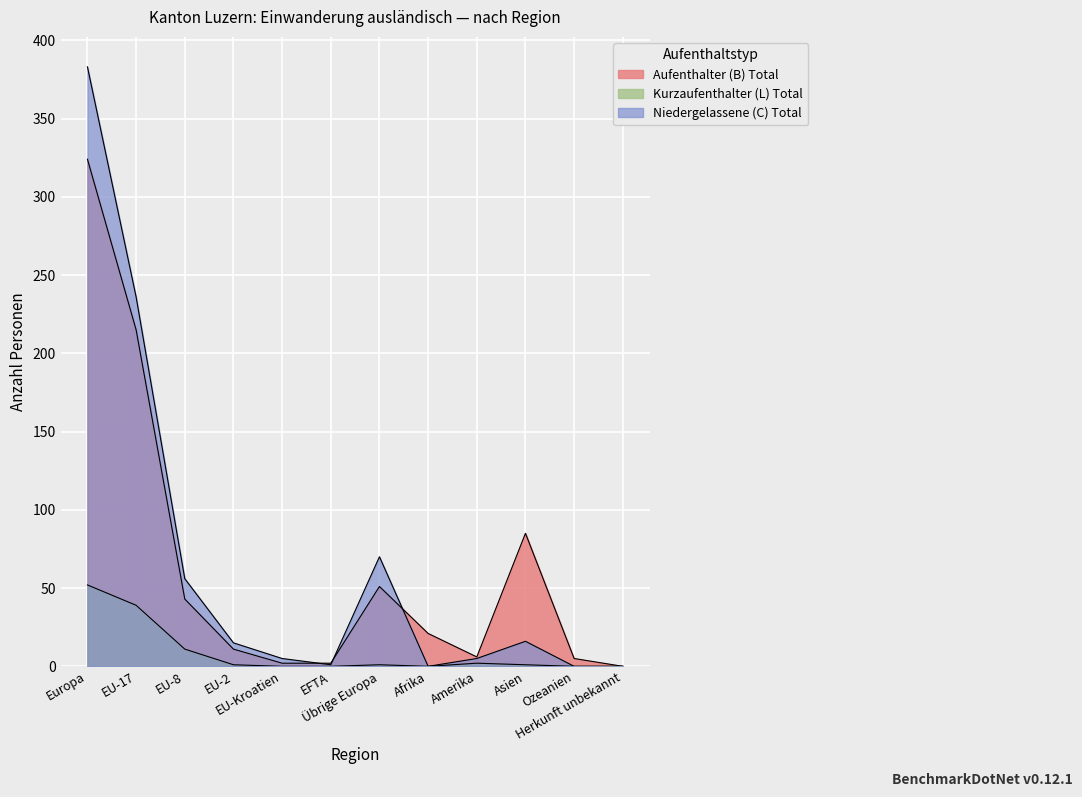

The Aufenthalter (B) Total series shows 7 at Ozeanien. True or false?

False